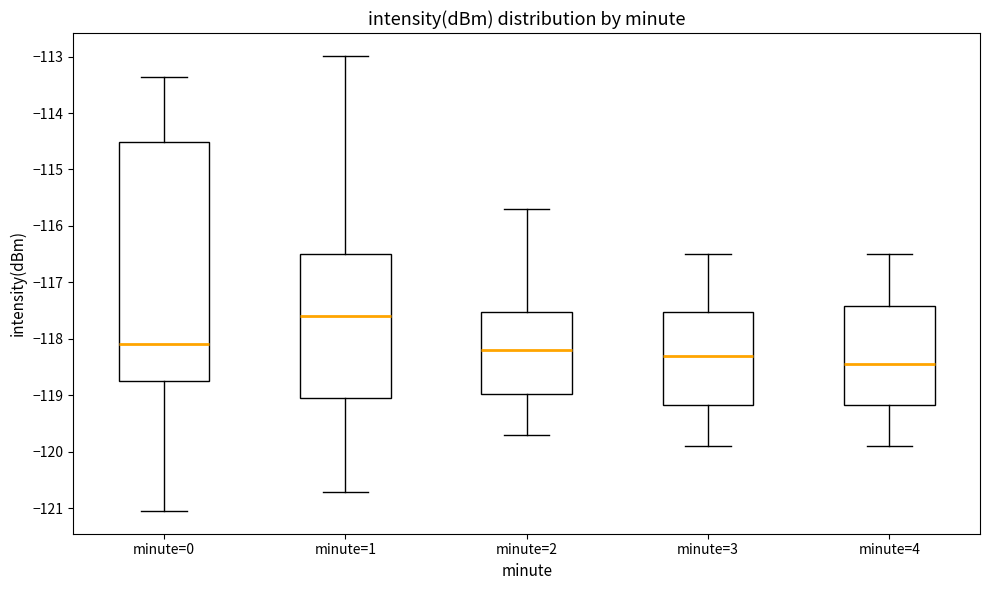

Where is the lower edge of the box for minute=0 on the y-axis? The values are not printed on the chart, so give them approximately, as read against the axis.

-118.7